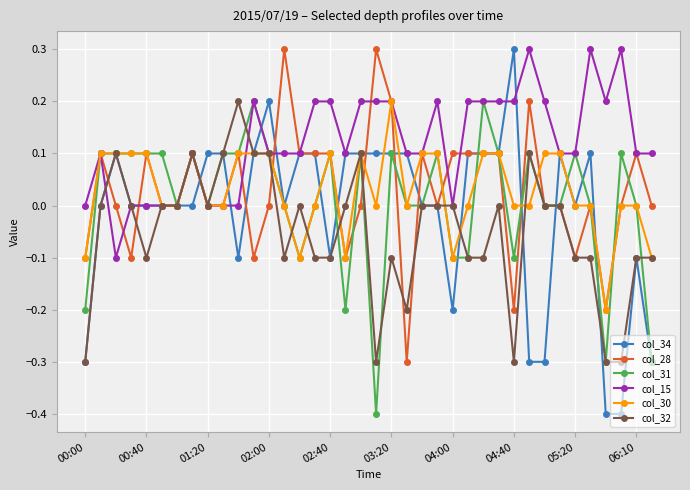

Which series has the largest range (max minus min)?

col_34